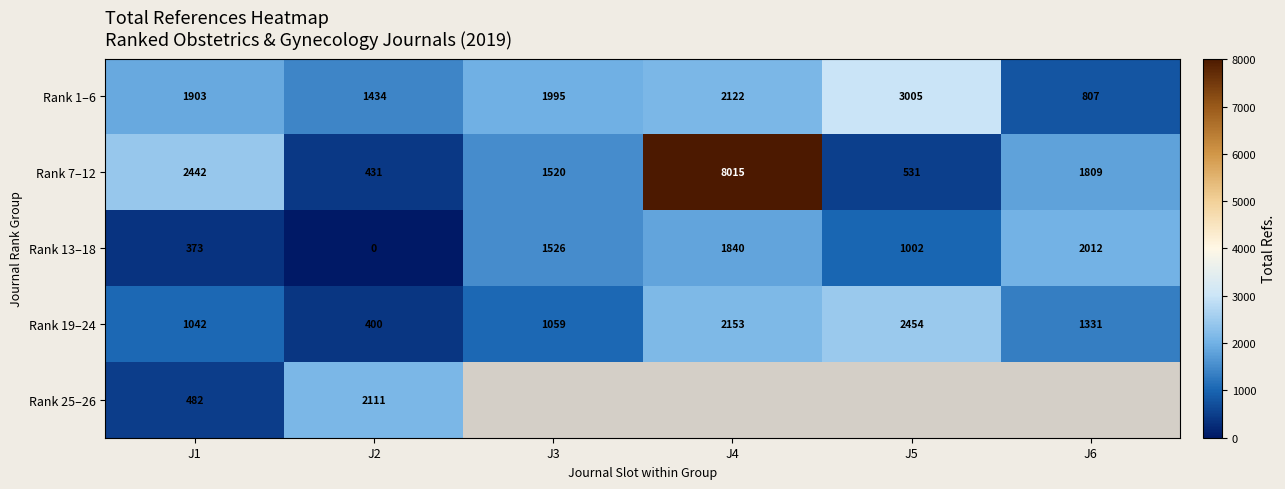

How many distinct data groups are displayed?

5